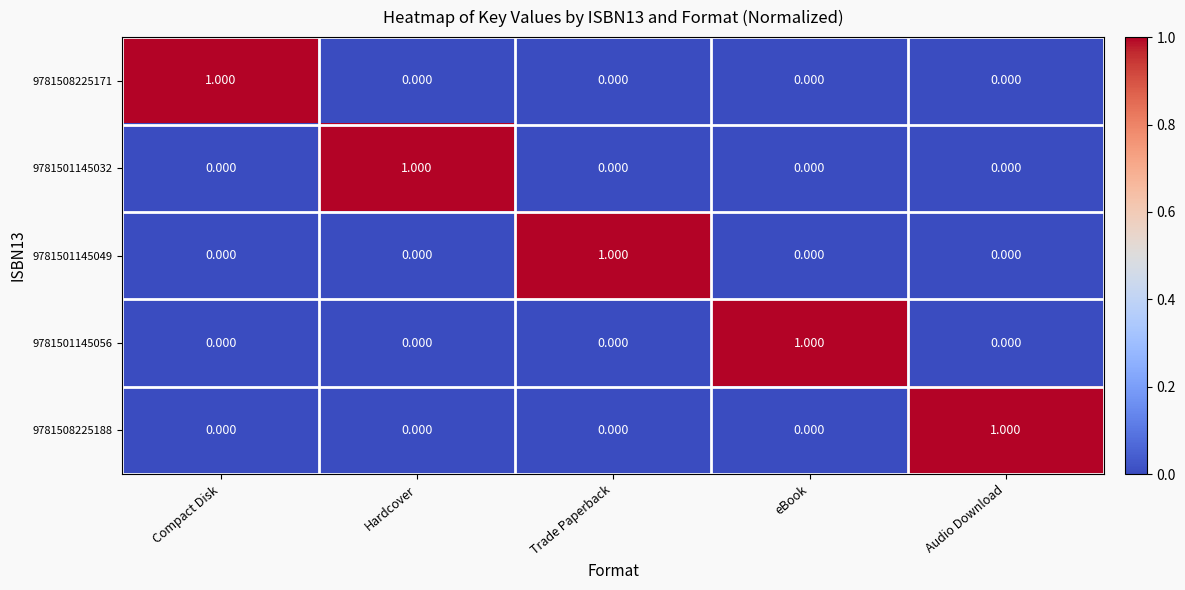

Which category has the highest value in the 9781501145049 series?

Trade Paperback